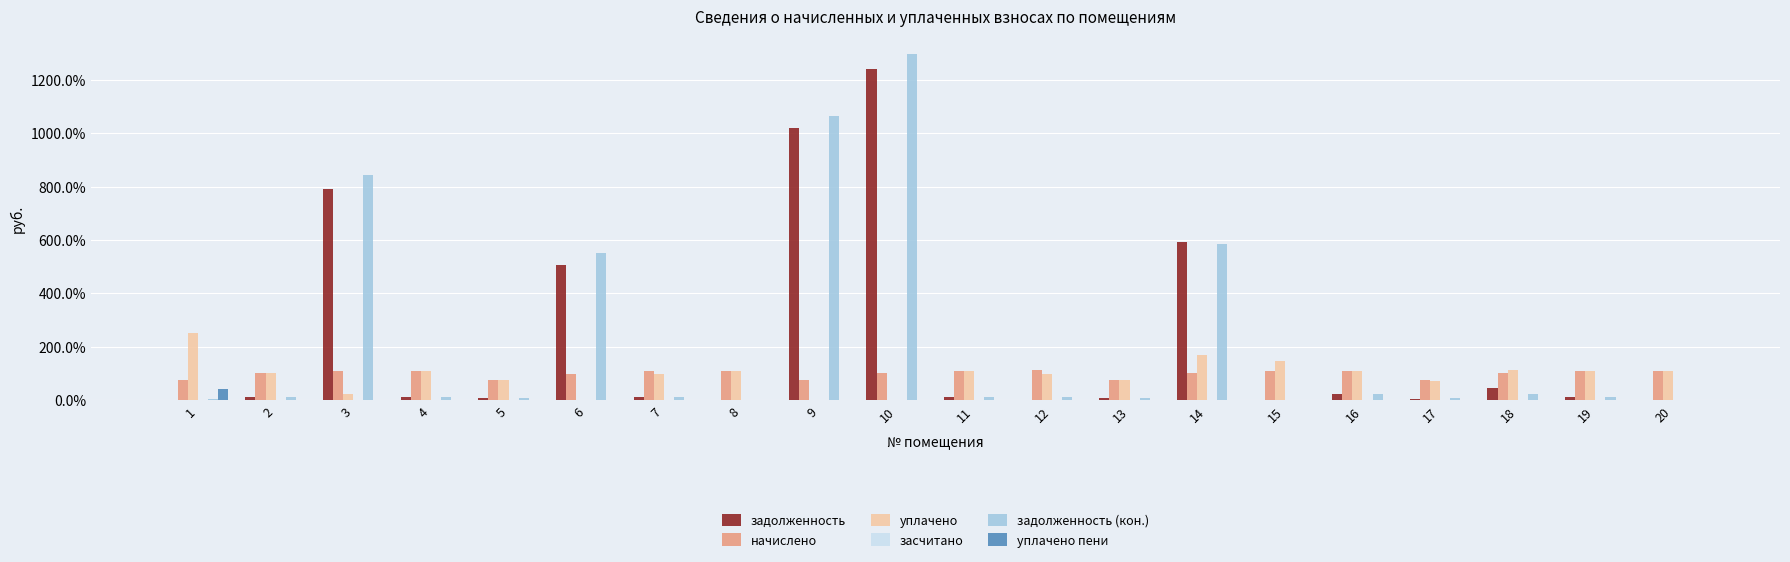

Are the bars grouped side by side (vs. stacked)?

Yes